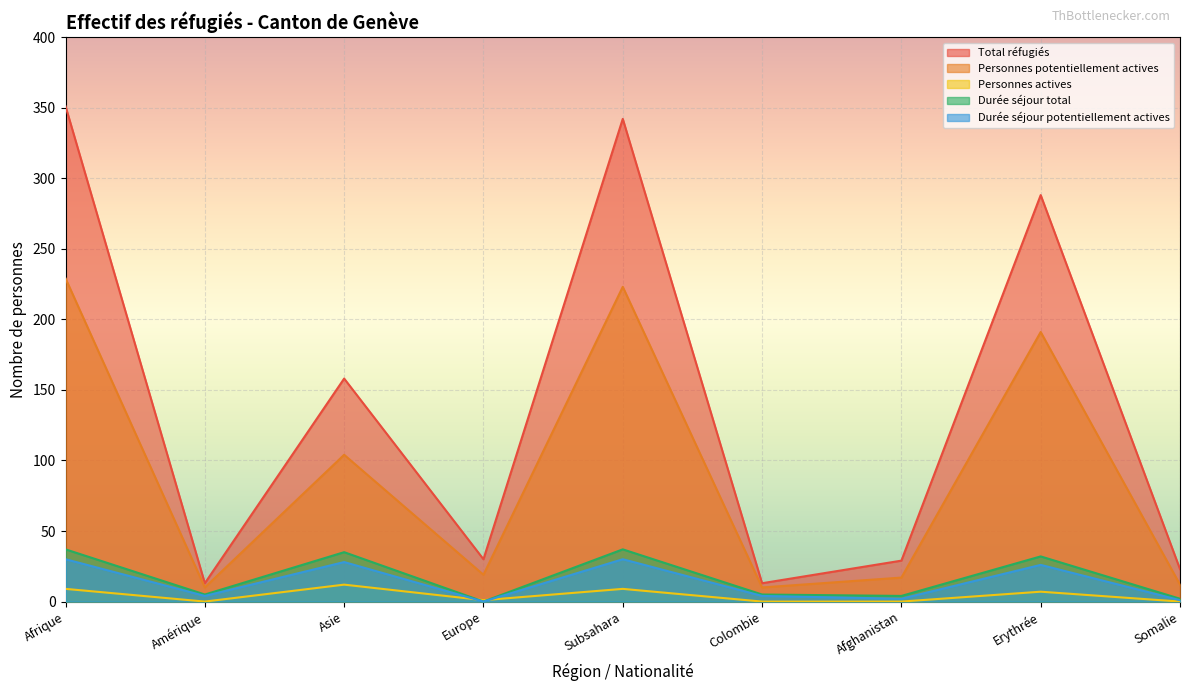

Count the number of categories in the chart.

9